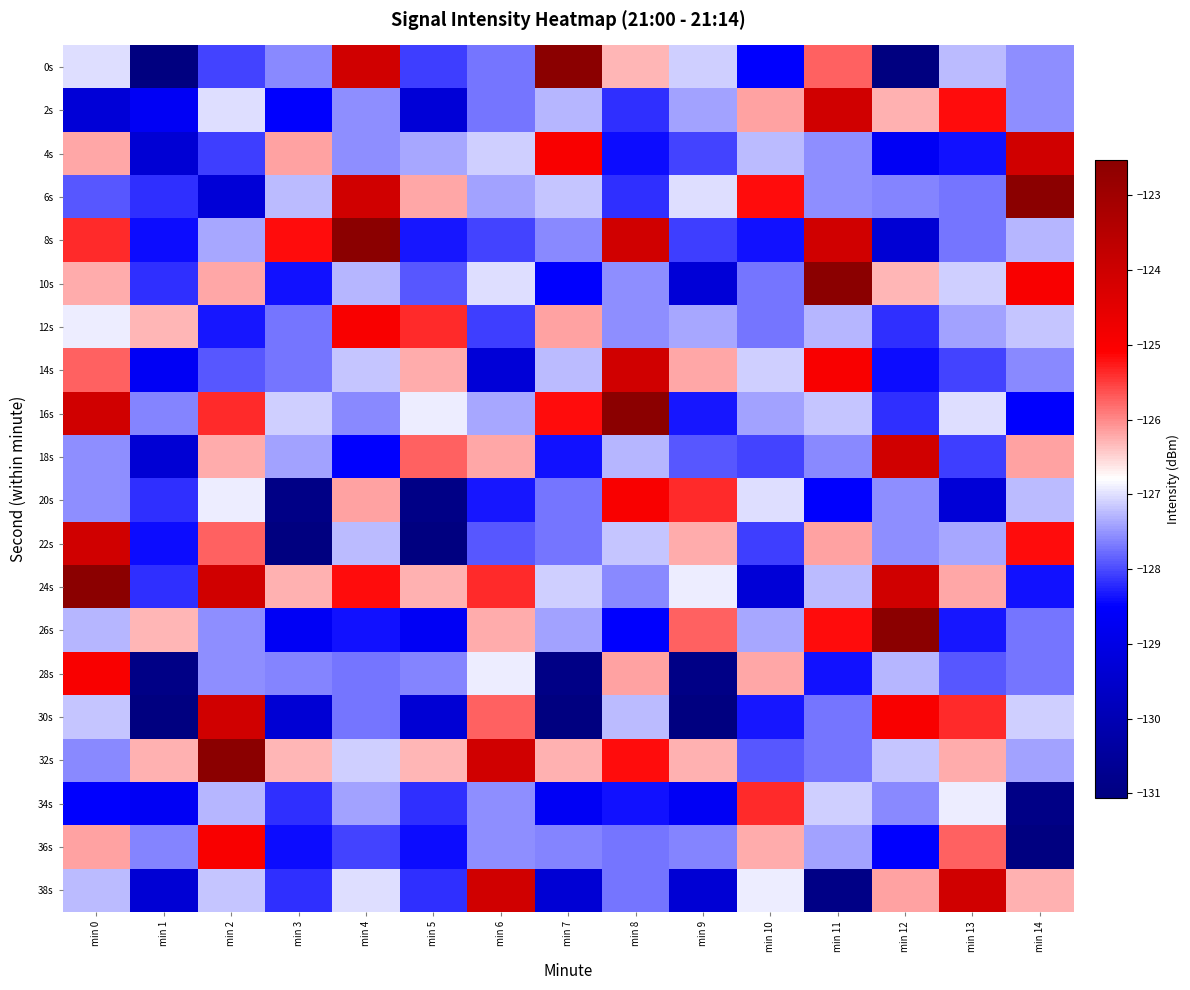

How many distinct data groups are displayed?

20